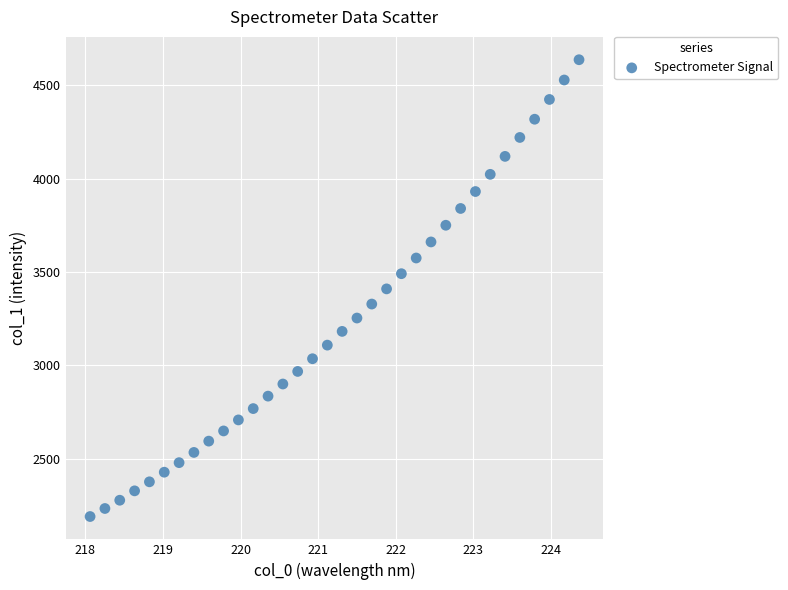

What is the range of Y values (max minus min)?

2445.4